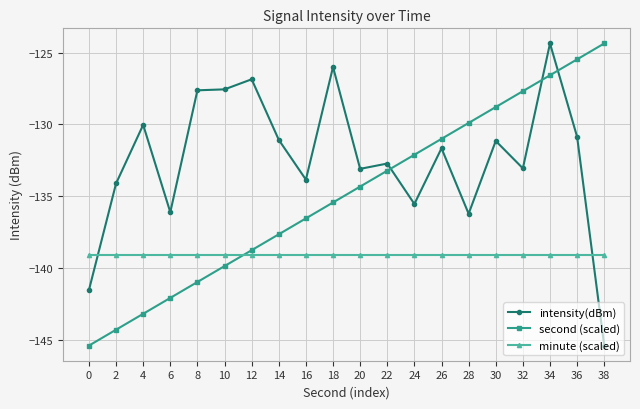

Rank the categories by second (scaled) value from highest to lowest.

38, 36, 34, 32, 30, 28, 26, 24, 22, 20, 18, 16, 14, 12, 10, 8, 6, 4, 2, 0